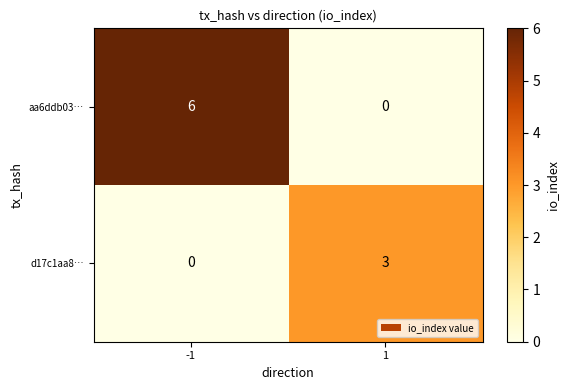

Reading right to left, extract all data points from this chart.

aa6ddb03…: 0	6
d17c1aa8…: 3	0